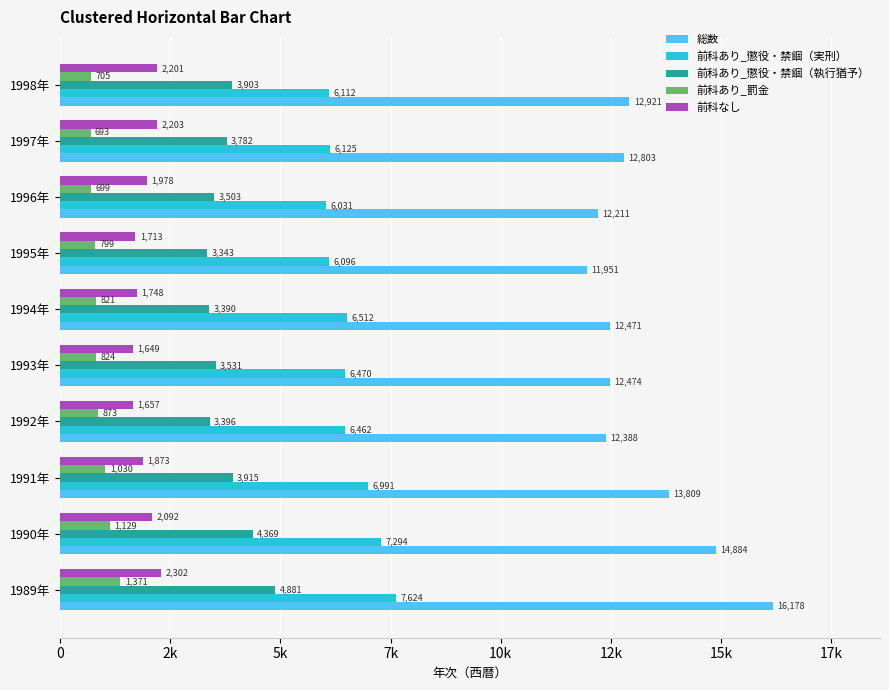

What is the average value of the 前科あり_罰金 series?

894